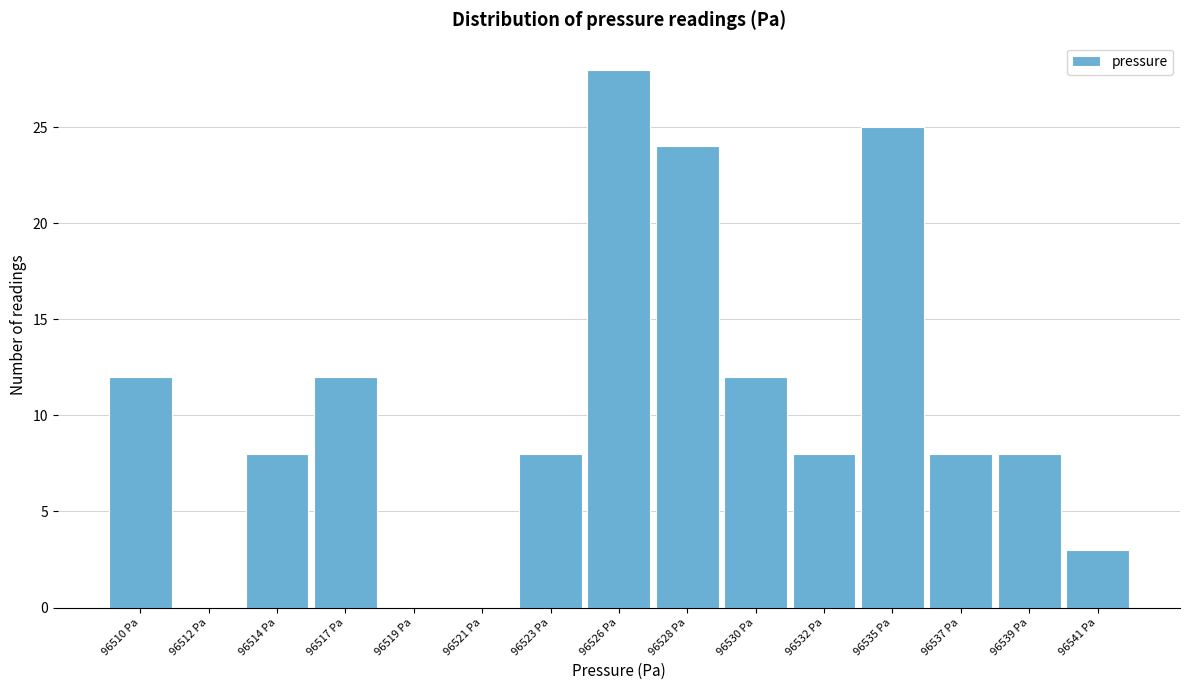

Reading left to right, what are all the values shown in this chart?

96510 Pa=12	96512 Pa=0	96514 Pa=8	96517 Pa=12	96519 Pa=0	96521 Pa=0	96523 Pa=8	96526 Pa=28	96528 Pa=24	96530 Pa=12	96532 Pa=8	96535 Pa=25	96537 Pa=8	96539 Pa=8	96541 Pa=3